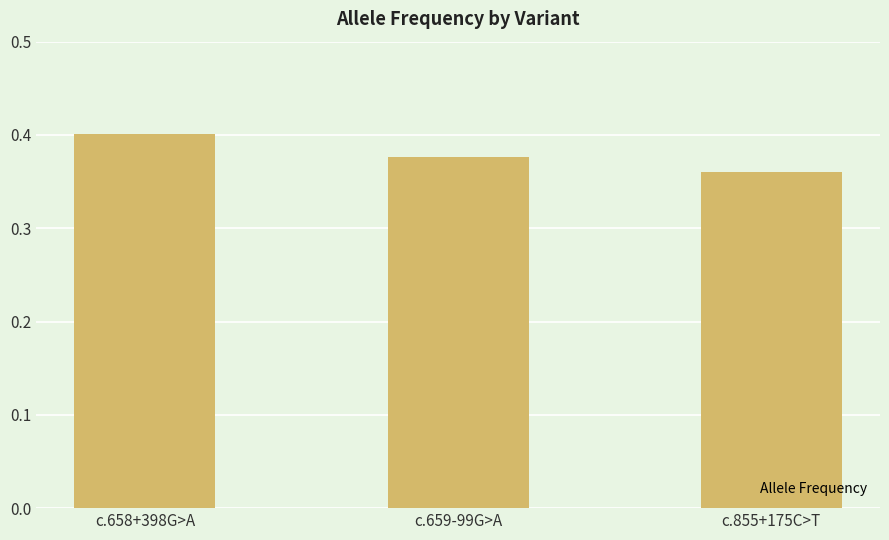

What is the sum of the values at c.855+175C>T and c.658+398G>A?

0.8